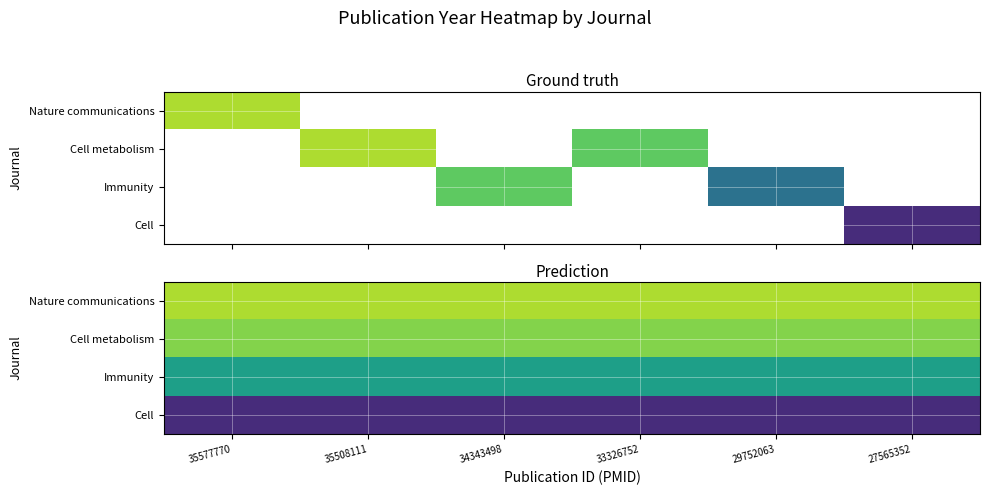

True or false: Cell has a value of 3505.8 at 35508111.

False